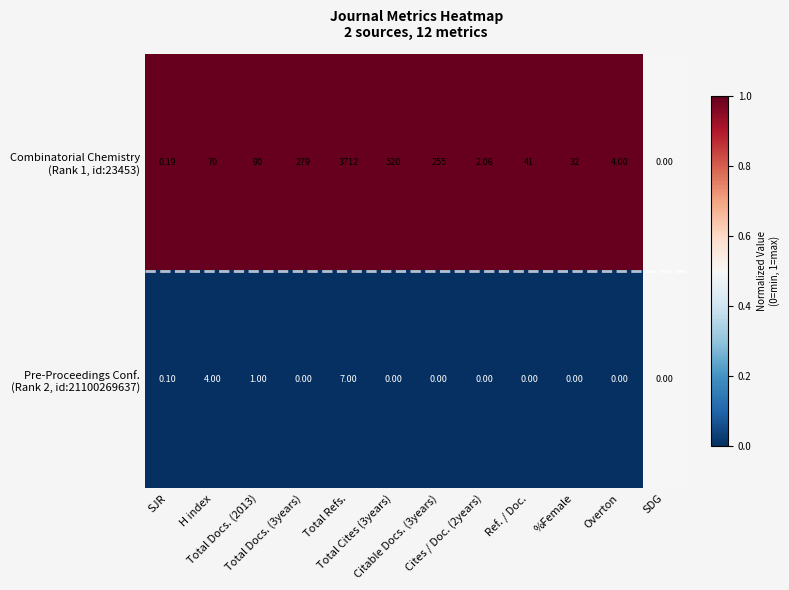

At which category is the sum across all series the highest?

Total Refs.